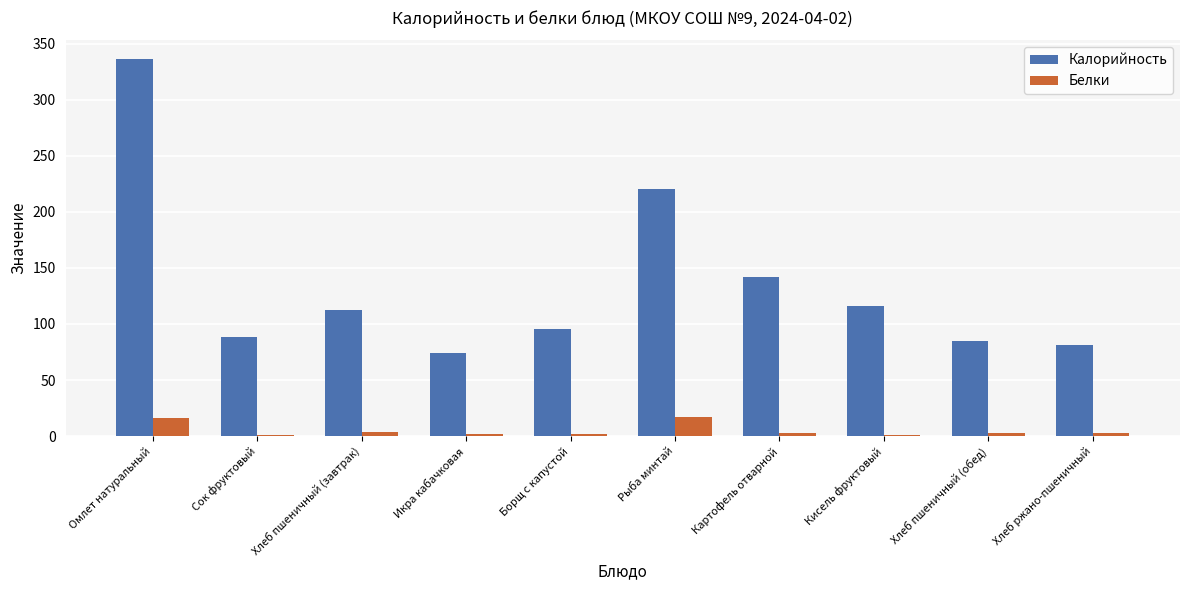

The Калорийность series shows 95.8 at Борщ с капустой. True or false?

True